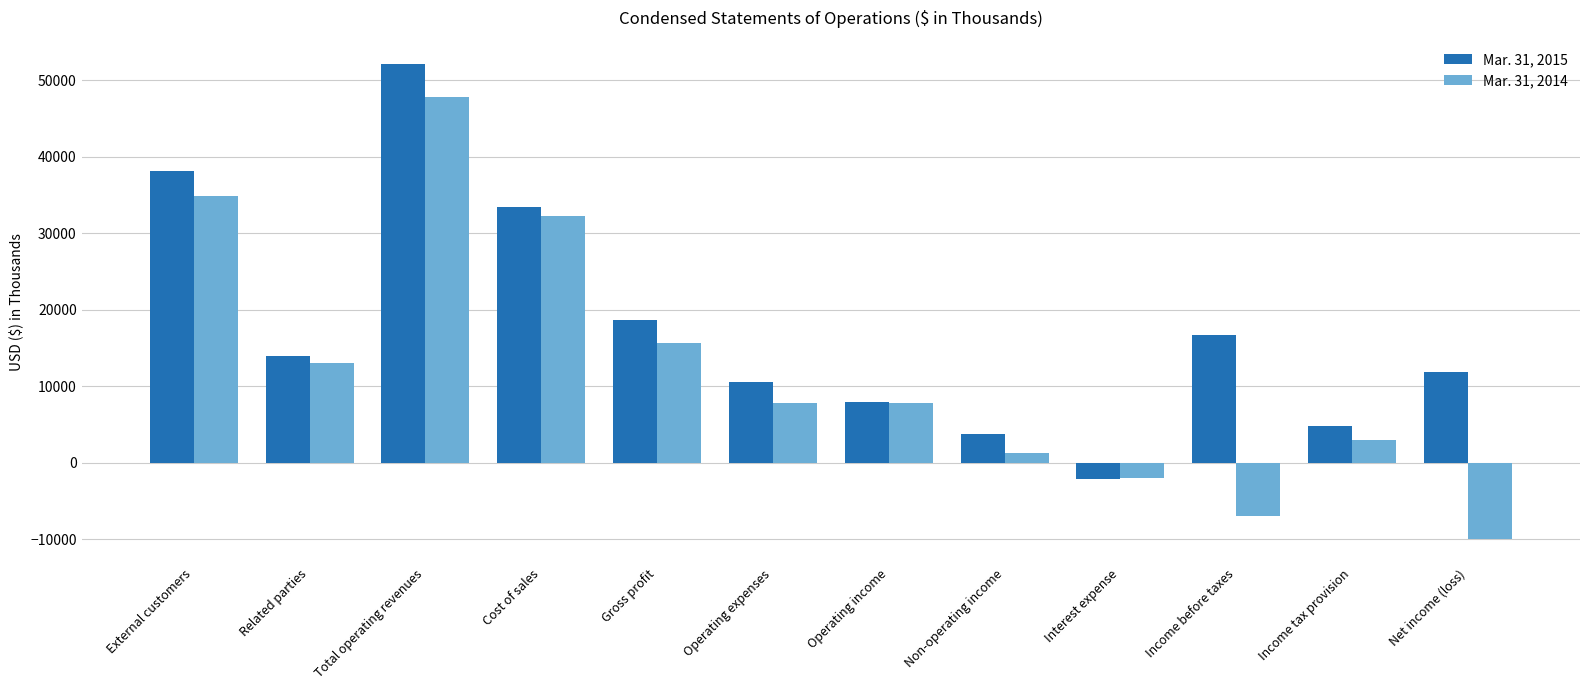

Is the value of Mar. 31, 2014 at External customers greater than the value of Mar. 31, 2015 at Net income (loss)?

Yes